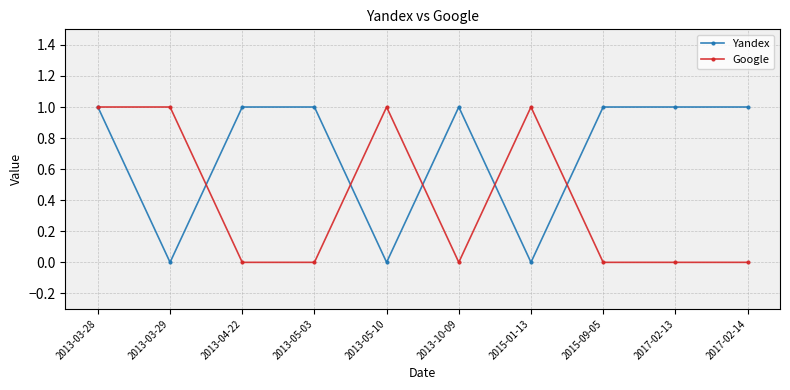

True or false: Google has a value of 0 at 2013-10-09.

True